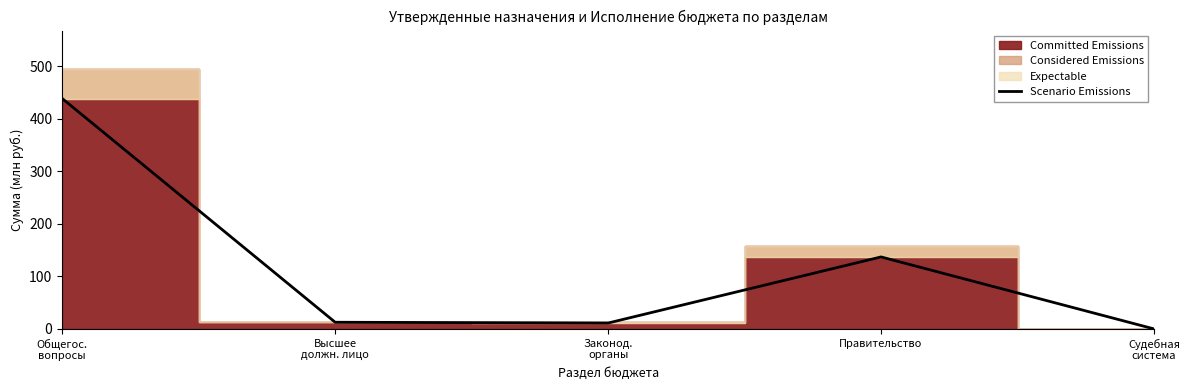

How many values exceed 12?

3